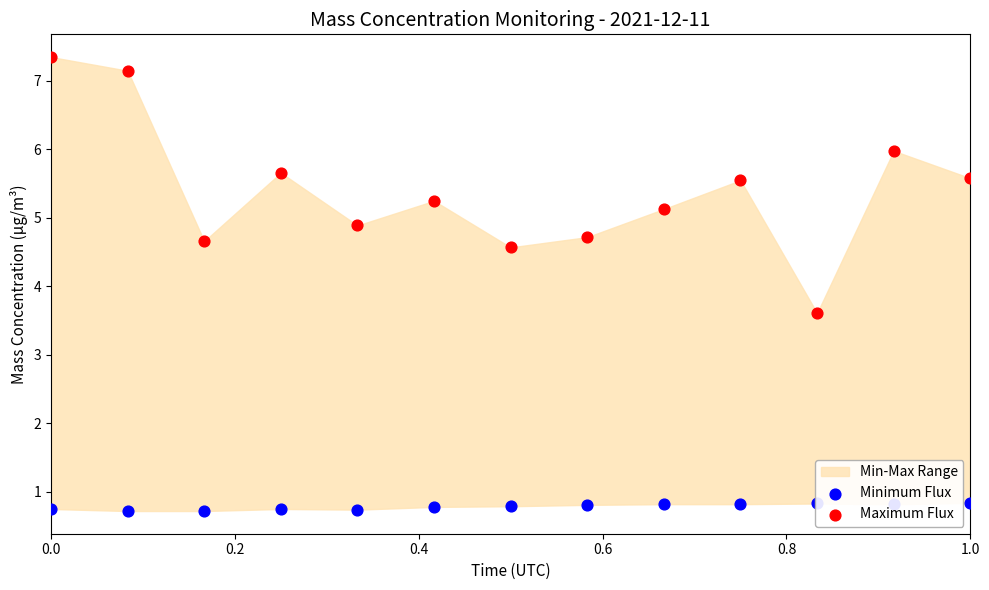

Which series reaches the minimum Y coordinate?

Minimum Flux